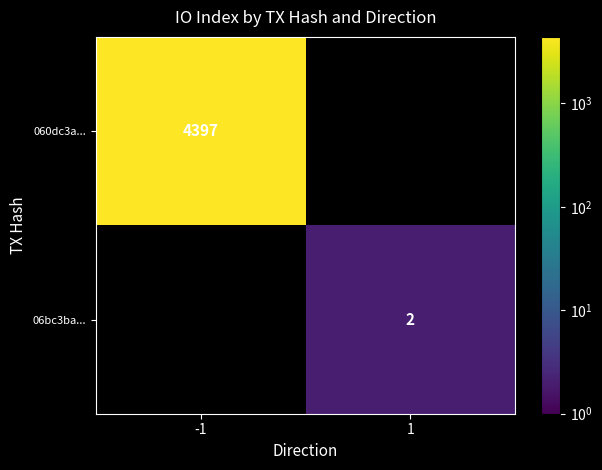

Which series has the largest range (max minus min)?

060dc3a...